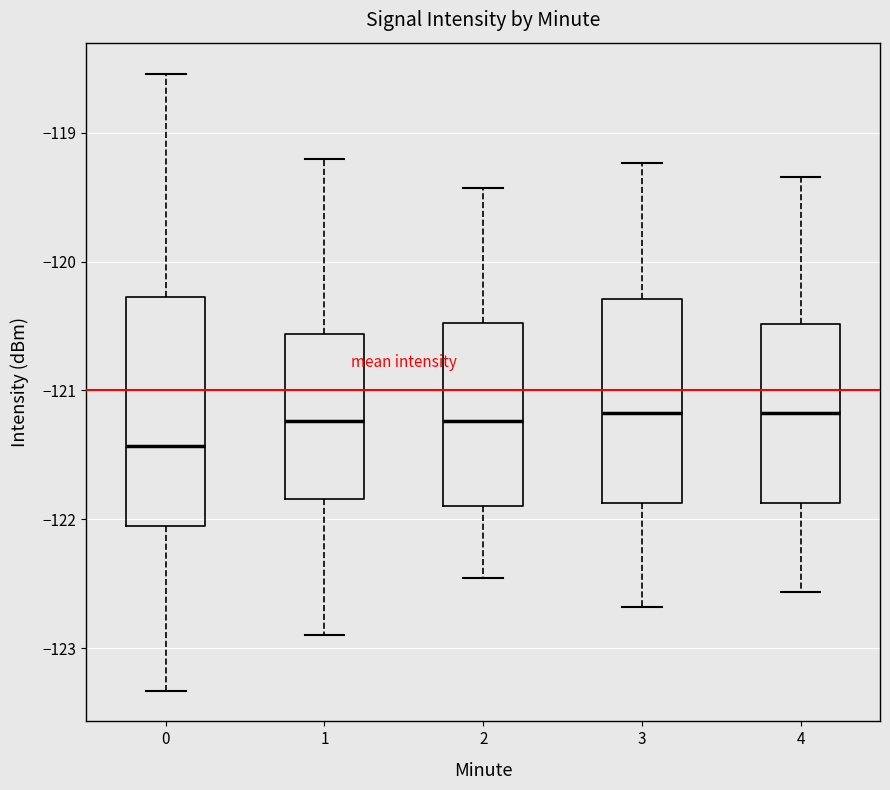

Reading left to right, transcribe this box plot: for each box, give where its median line is, the range the box spans, and where its two whiskers end, as read against the y-axis. The values are not printed on the chart, so give them approximately, as read against the axis.

0: median -121.4, box -122.0 to -120.3, whiskers -123.3 to -118.5
1: median -121.2, box -121.8 to -120.6, whiskers -122.9 to -119.2
2: median -121.2, box -121.9 to -120.5, whiskers -122.5 to -119.4
3: median -121.2, box -121.9 to -120.3, whiskers -122.7 to -119.2
4: median -121.2, box -121.9 to -120.5, whiskers -122.6 to -119.3